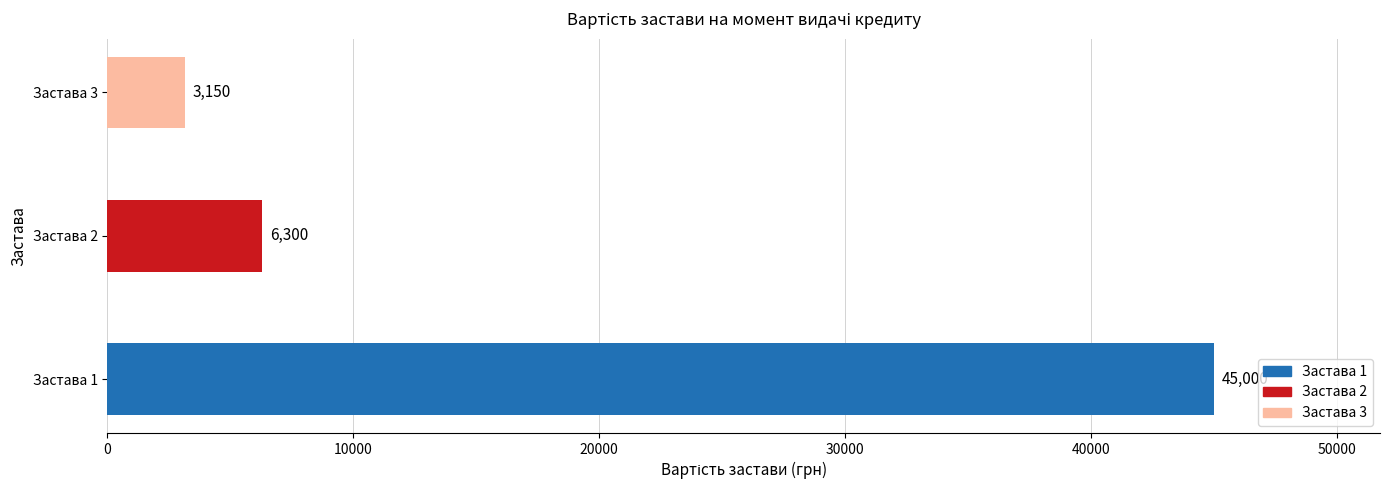

What is the difference between the values at Застава 1 and Застава 2?

38700